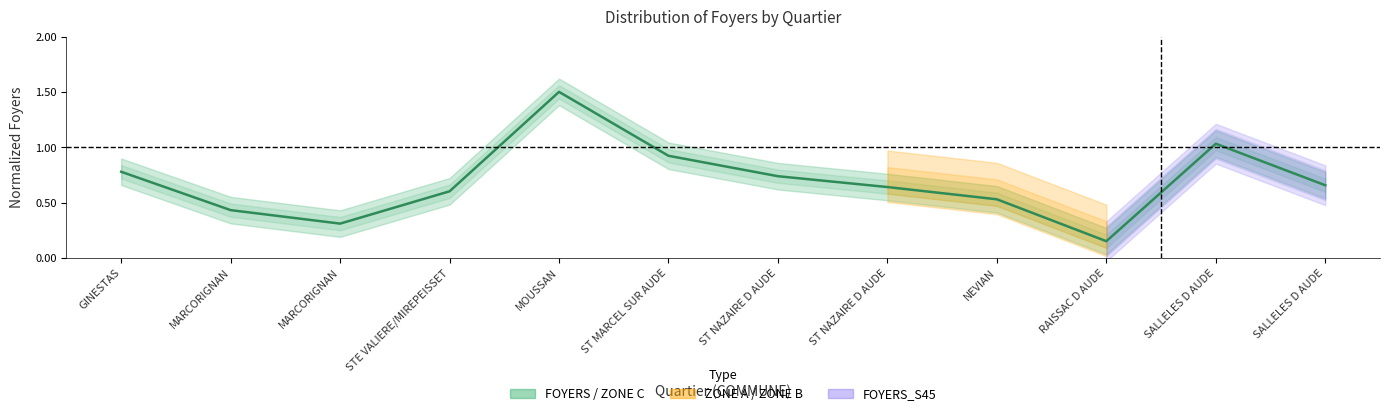

What is the value of the 10th point from the left?

0.2